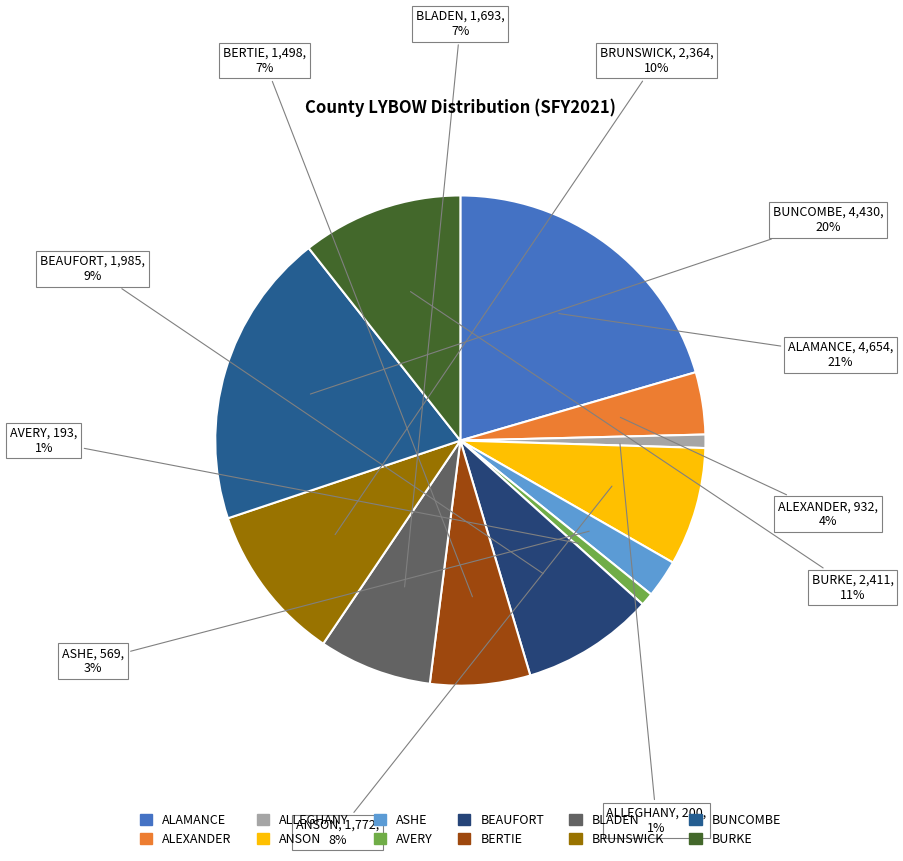

Is there any slice that represents more than half of the pie?

No